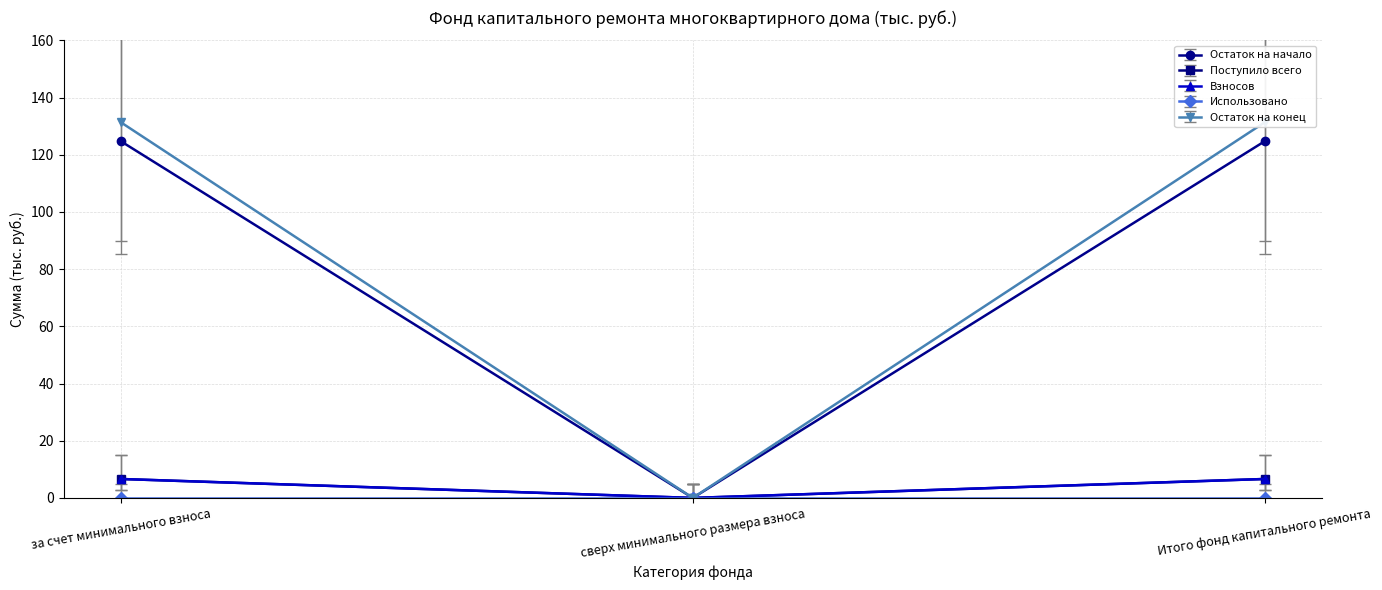

How many values in the Остаток на конец series are below 14?

1